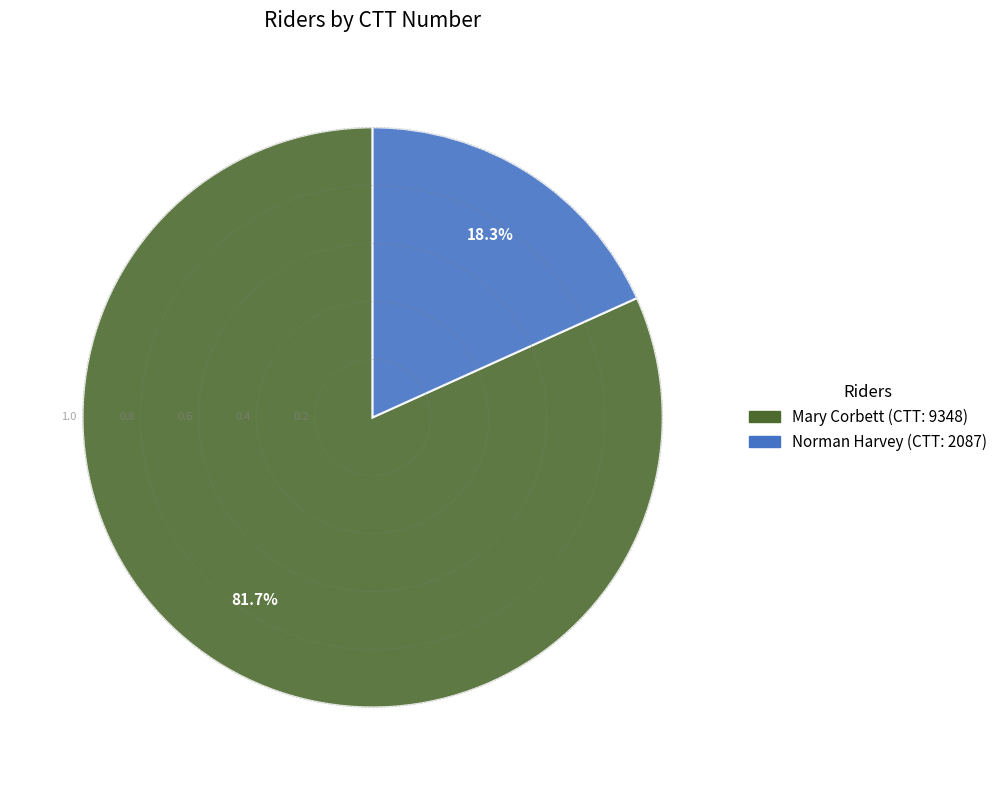

The Mary Corbett slice represents 94% of the pie. True or false?

False